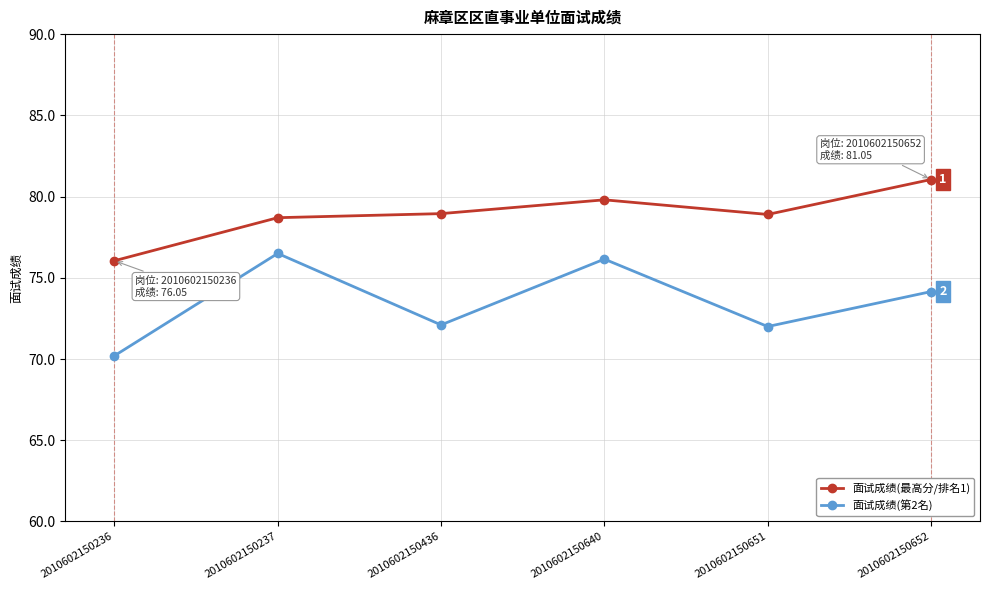

What value does the 面试成绩(最高分/排名1) series have at 2010602150640?

79.8